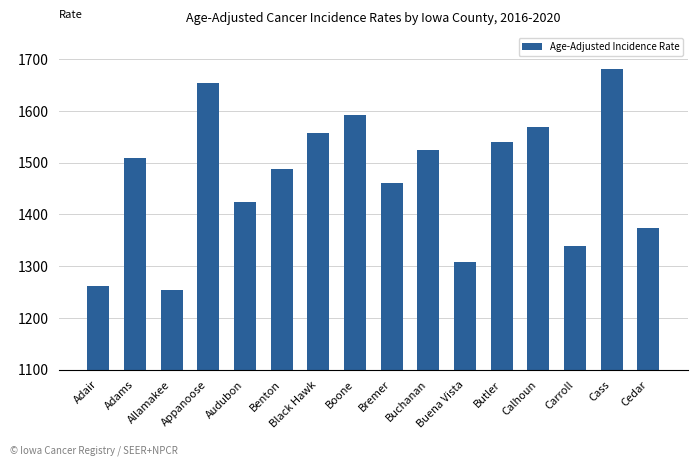

The chart shows a value of 2182.9 at Cedar. True or false?

False